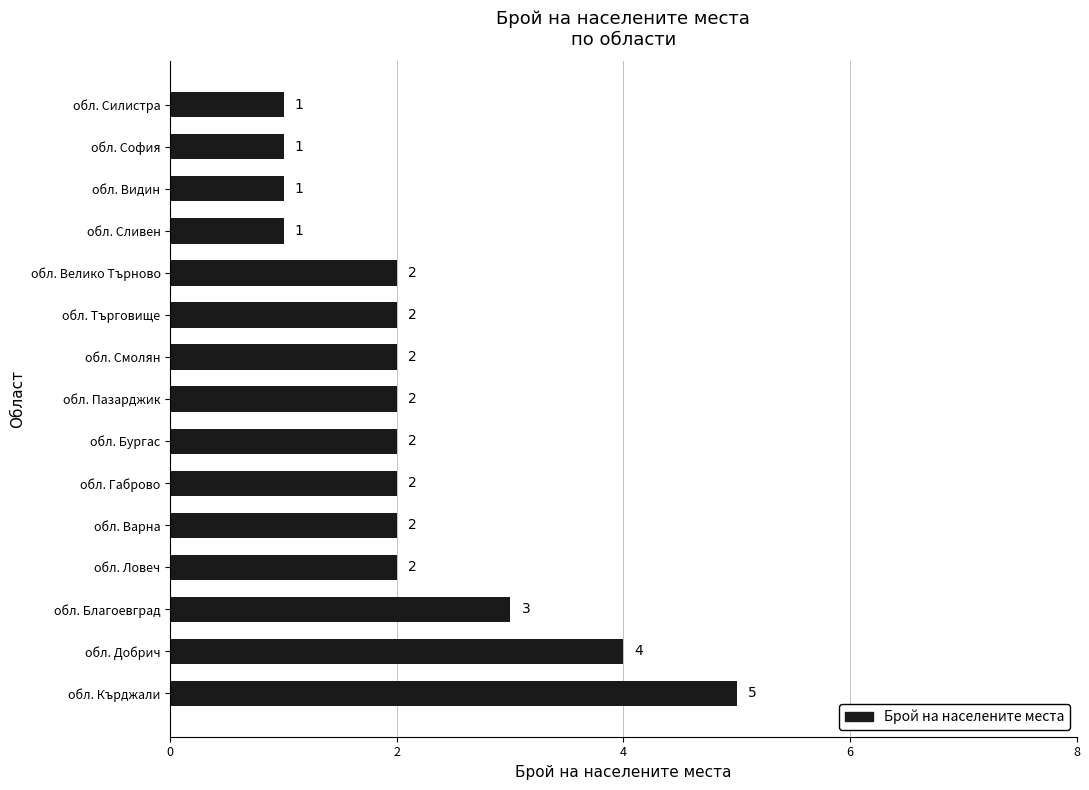

What is the difference between the second highest and second lowest values?

3